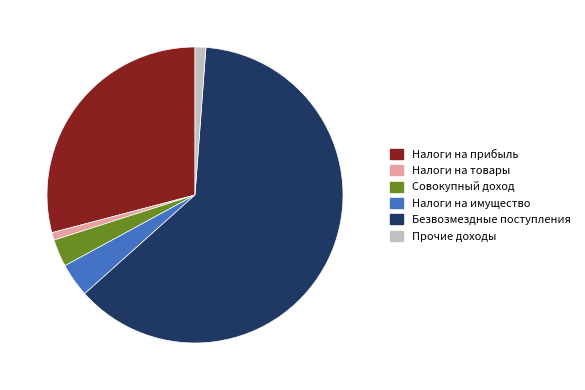

Does any single category account for the majority?

Yes